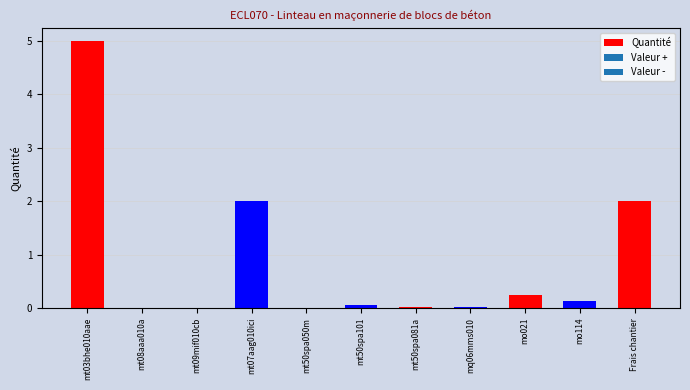

Between mq06mms010 and mt07aag010ici, which is larger?

mt07aag010ici